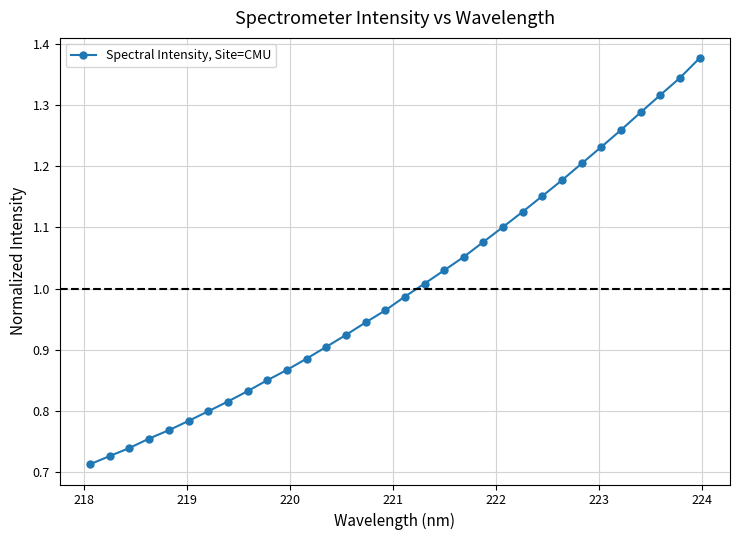

What is the sum of all values?

32.0